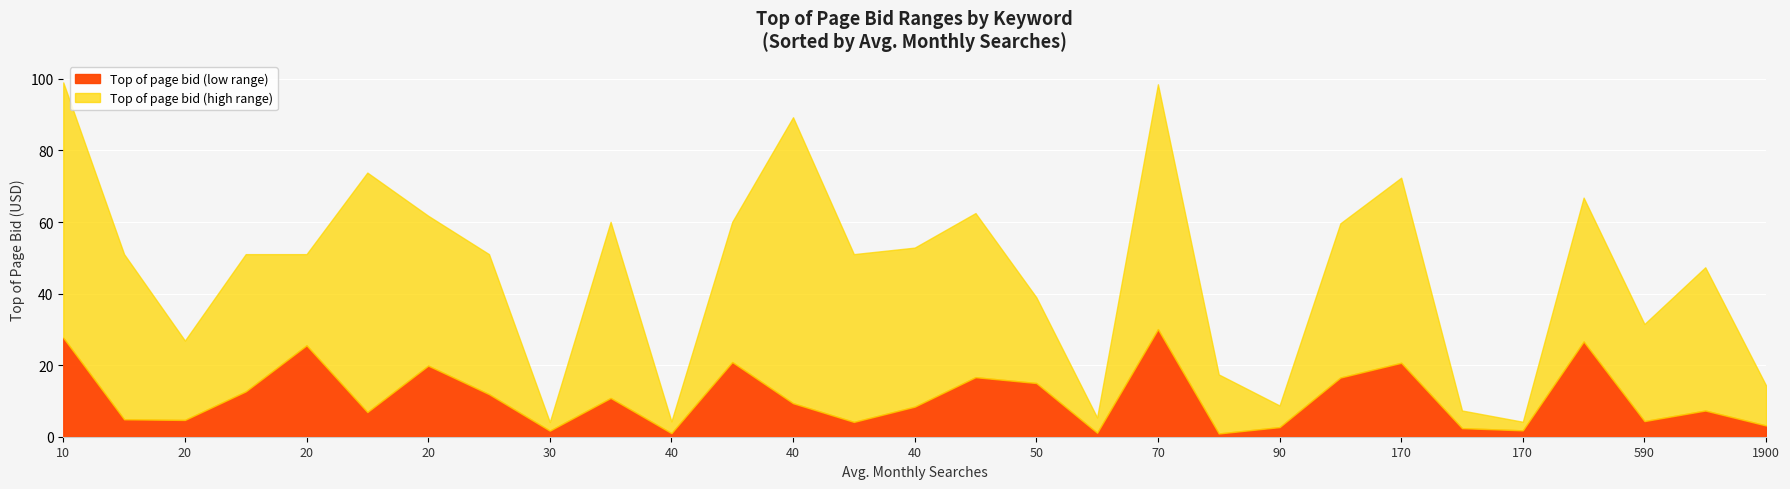

How many lines are shown in the chart?

2